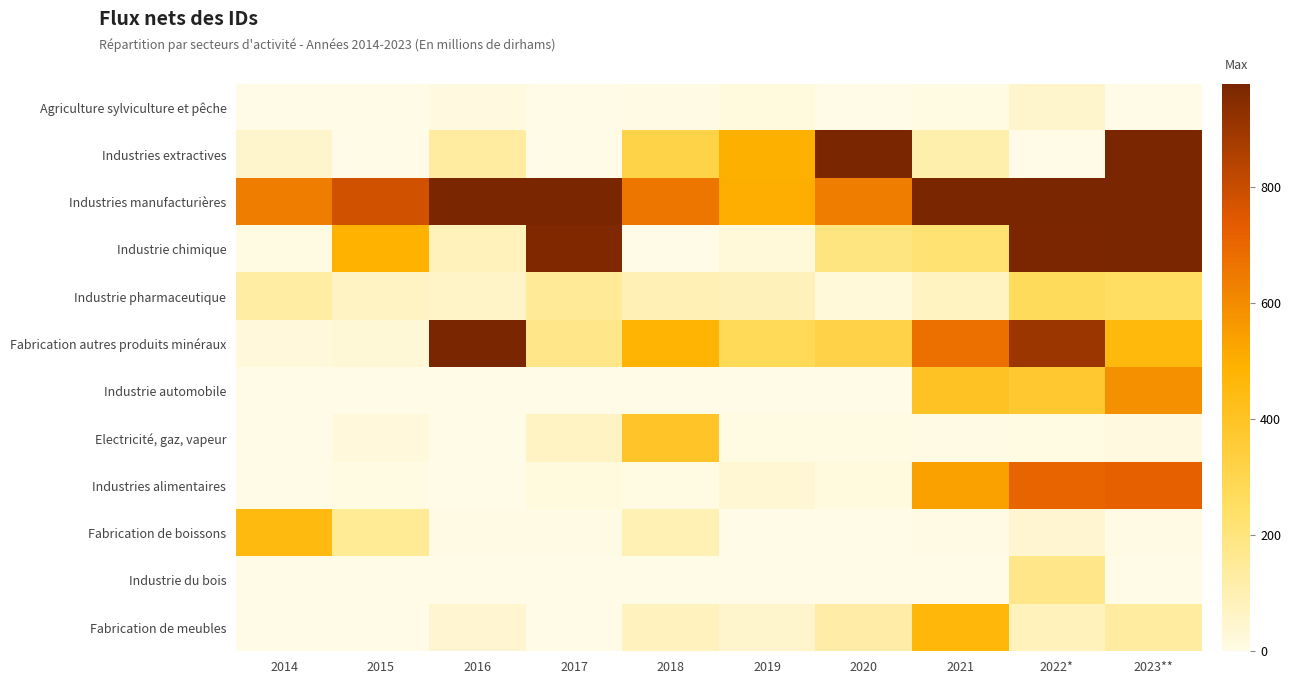

Which series has the largest total across all categories?

Industries manufacturières